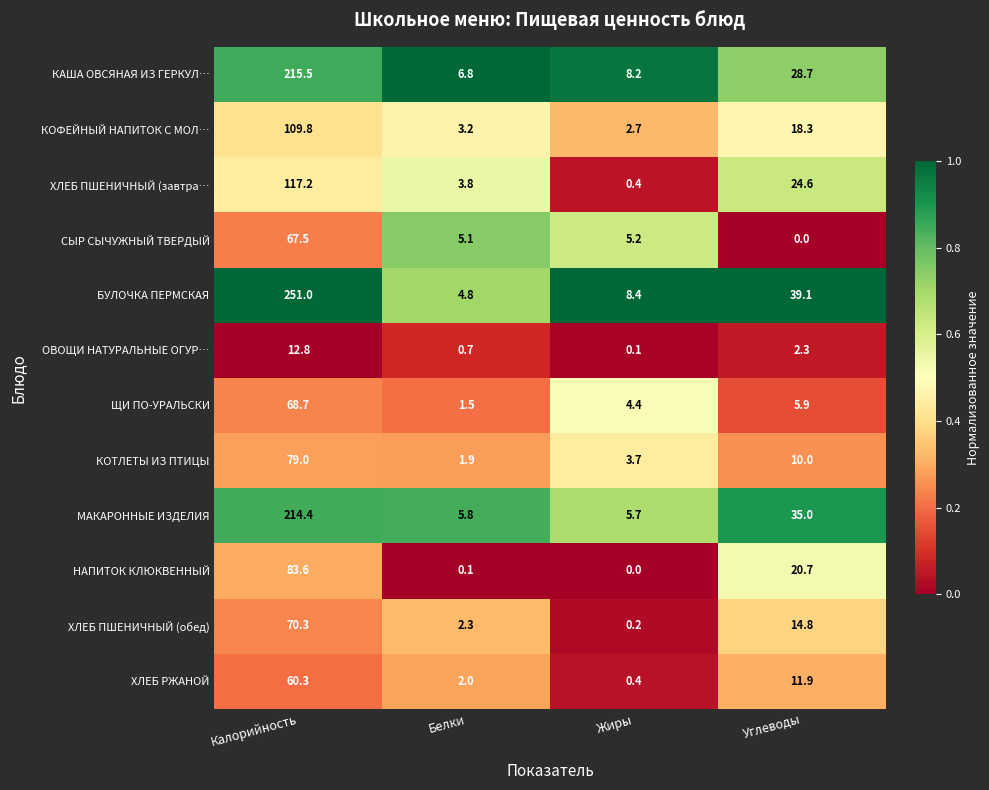

Where is КОФЕЙНЫЙ НАПИТОК С МОЛ… nearest to the value 56?

Углеводы